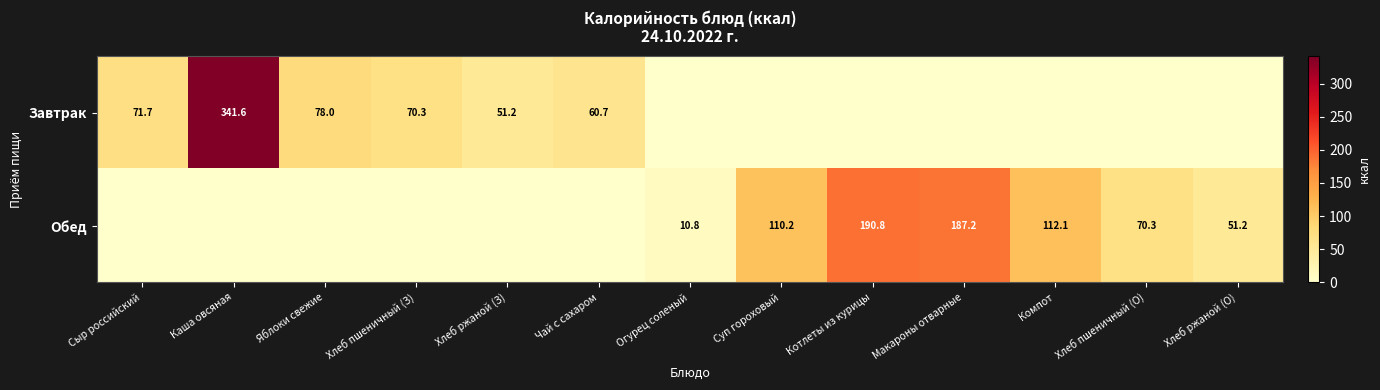

The Завтрак series shows 70.3 at Хлеб пшеничный (З). True or false?

True